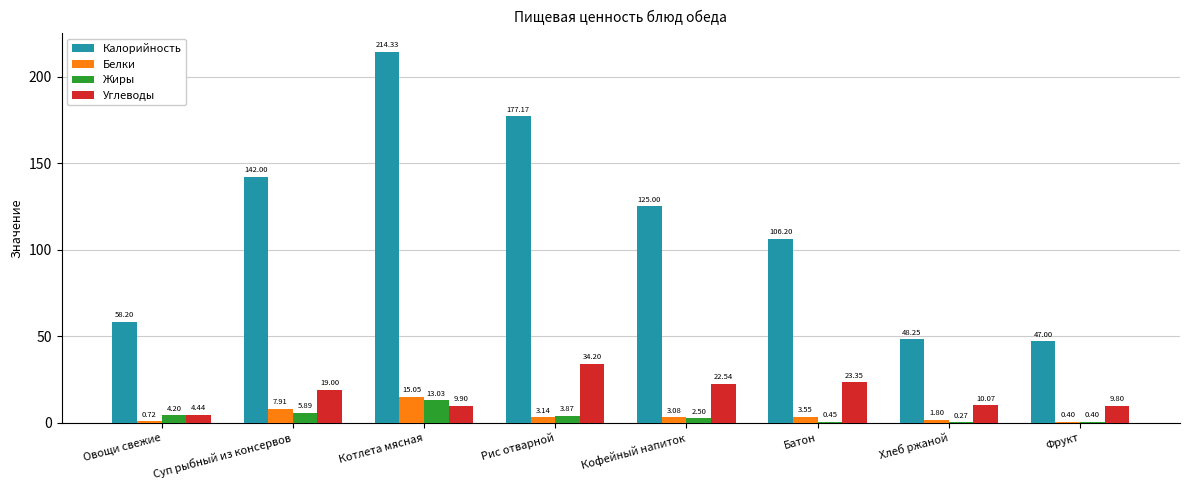

Is it true that Калорийность equals 47.0 at Фрукт?

True